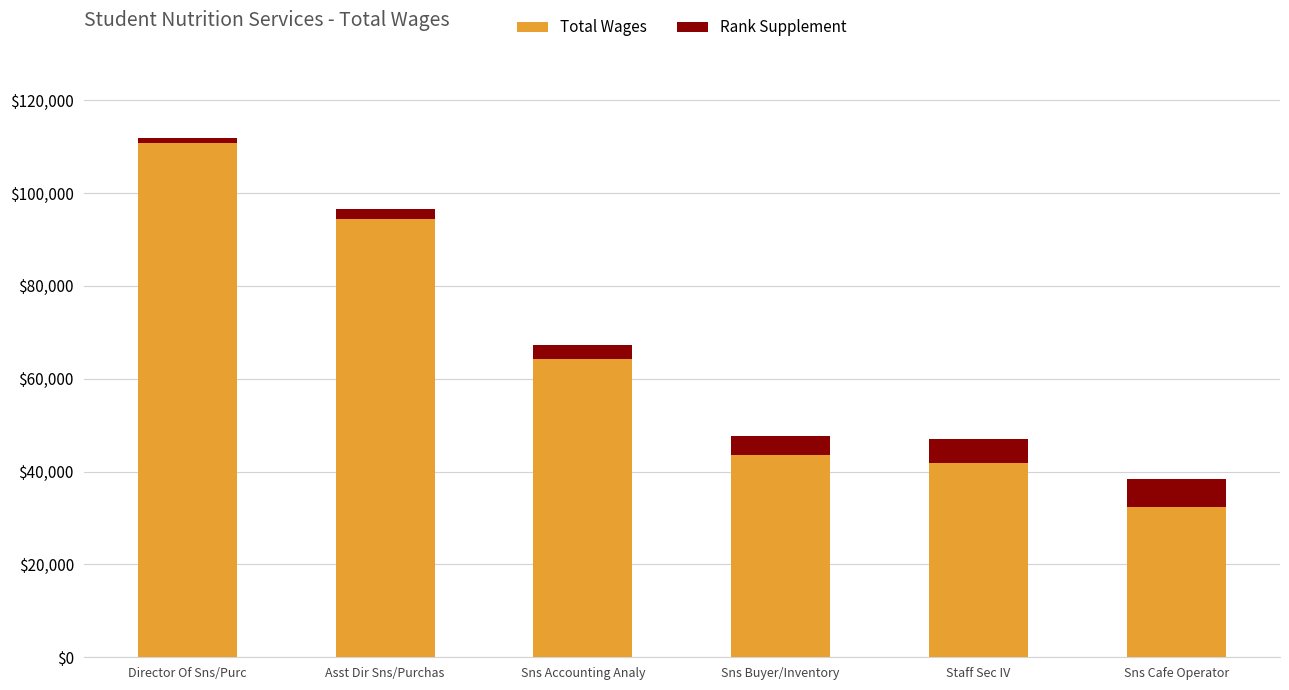

The Total Wages series shows 32449.5 at Sns Cafe Operator. True or false?

True